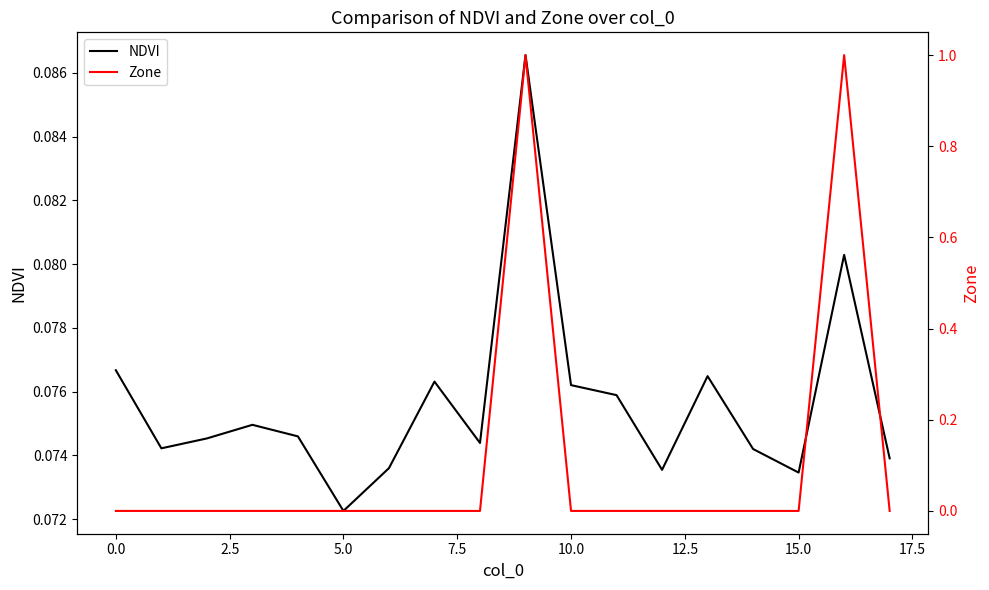

How many intersections are there between Zone and NDVI?

4